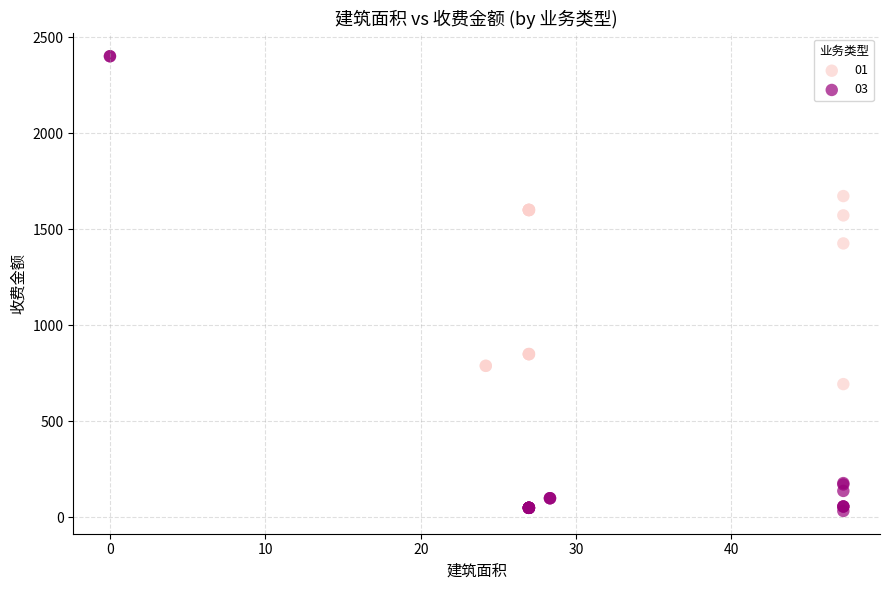

What are all the series names shown in the legend?

01, 03